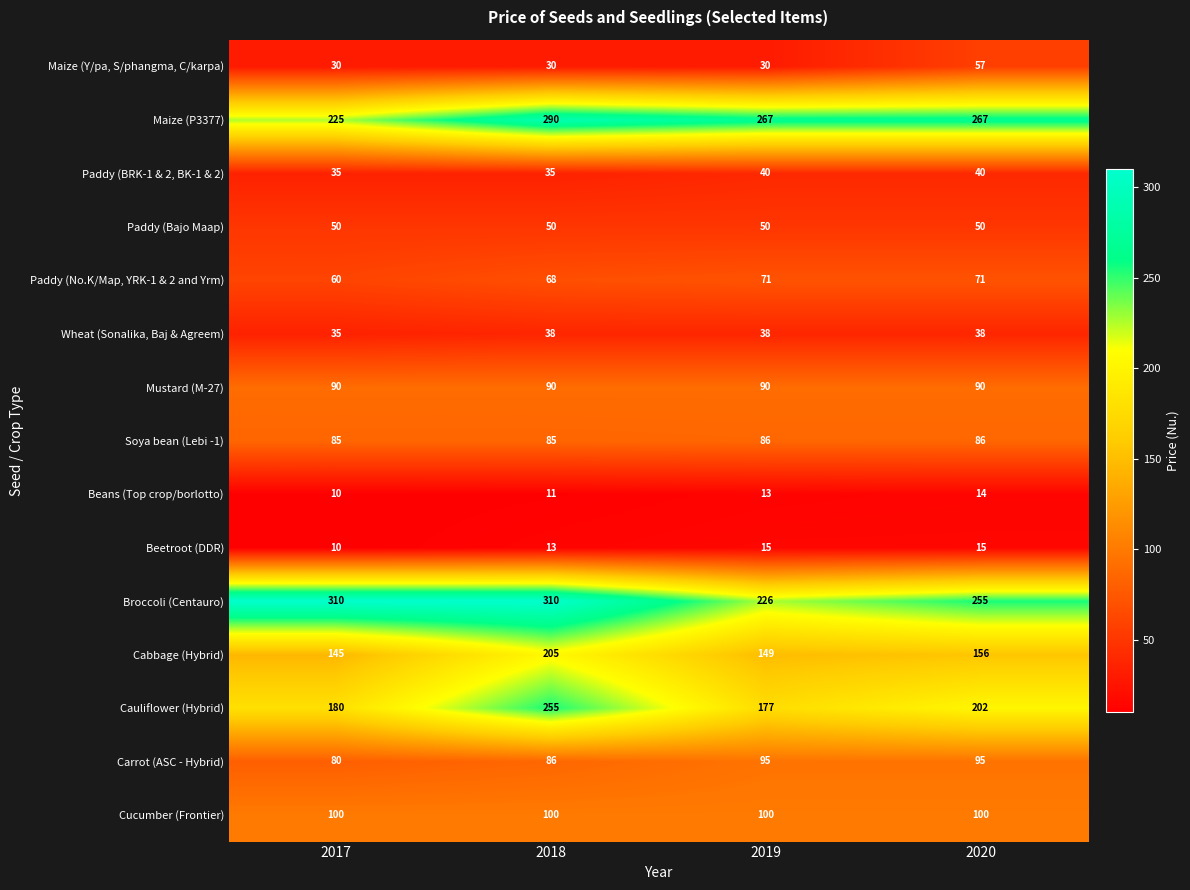

What is the sum of the Soya bean (Lebi -1) values at 2019 and 2017?

171